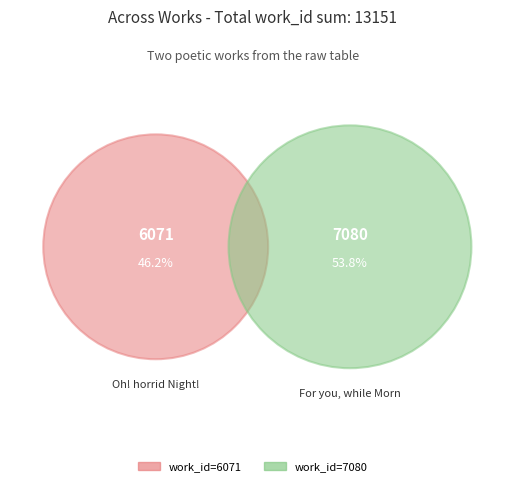

What is the change in value from Oh! horrid Night! (work 6071) to For you, while Morn (work 7080)?

+1009